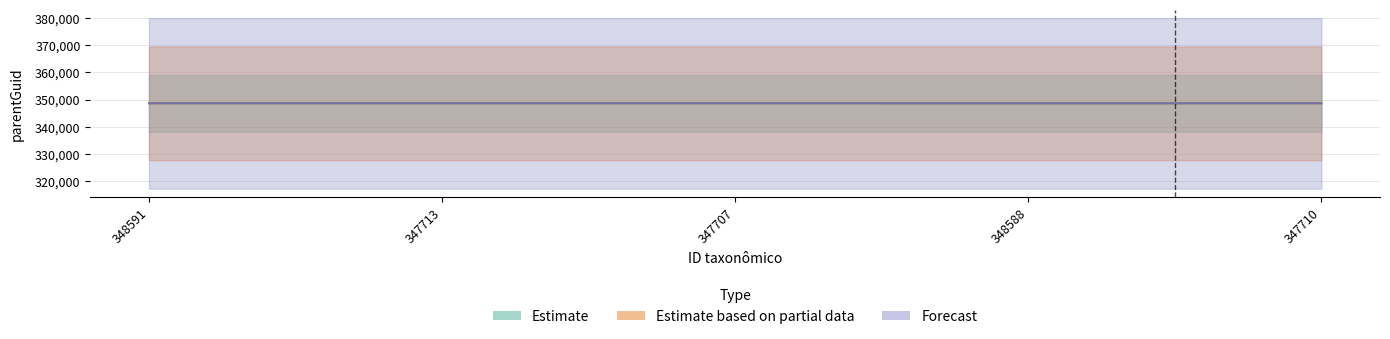

Reading left to right, transcribe all the data shown in this chart.

Estimate: 348591=348588	347713=348588	347707=348588	348588=348585	347710=348588
Estimate based on partial data: 348591=348588	347713=348588	347707=348588	348588=348585	347710=348588
Forecast: 348591=348588	347713=348588	347707=348588	348588=348585	347710=348588